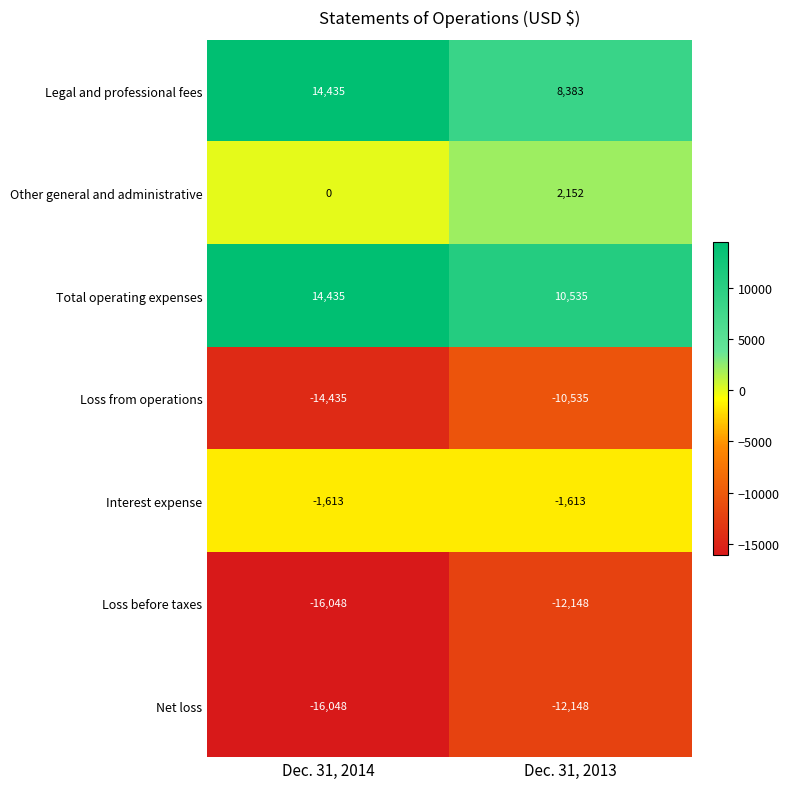

Which series has the largest total across all categories?

Total operating expenses